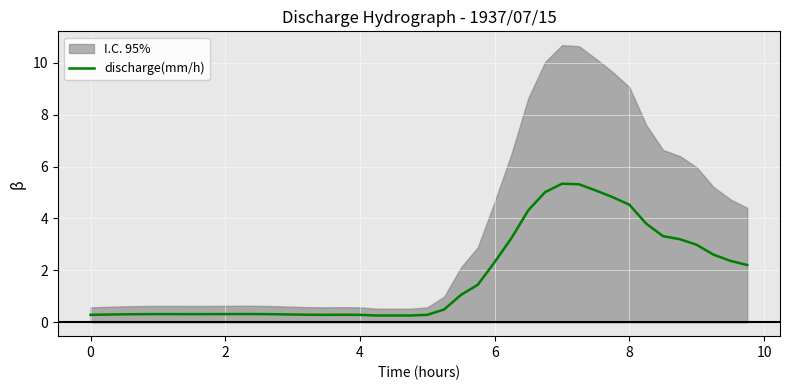

What is the greatest value displayed?

5.3